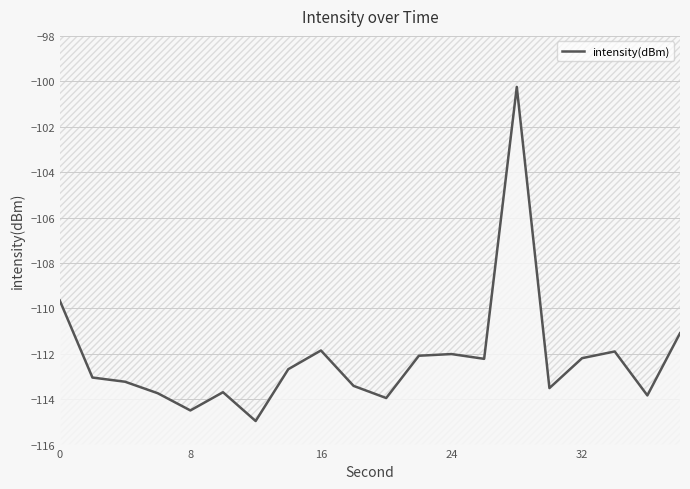

What is the difference between the maximum and second lowest values?

14.2